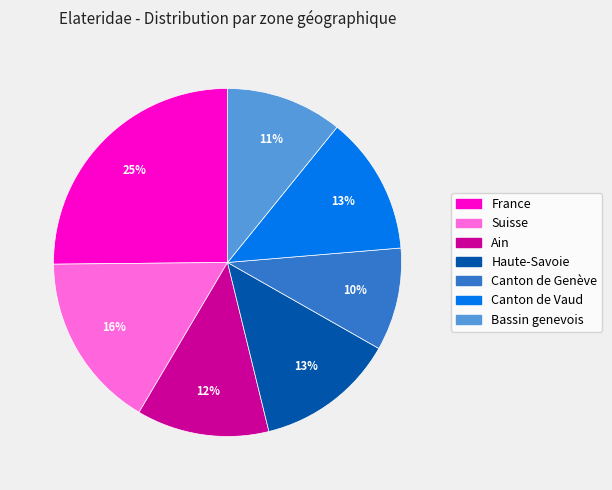

To the nearest percent, what is the combined percentage of Ain and Canton de Genève?

22%